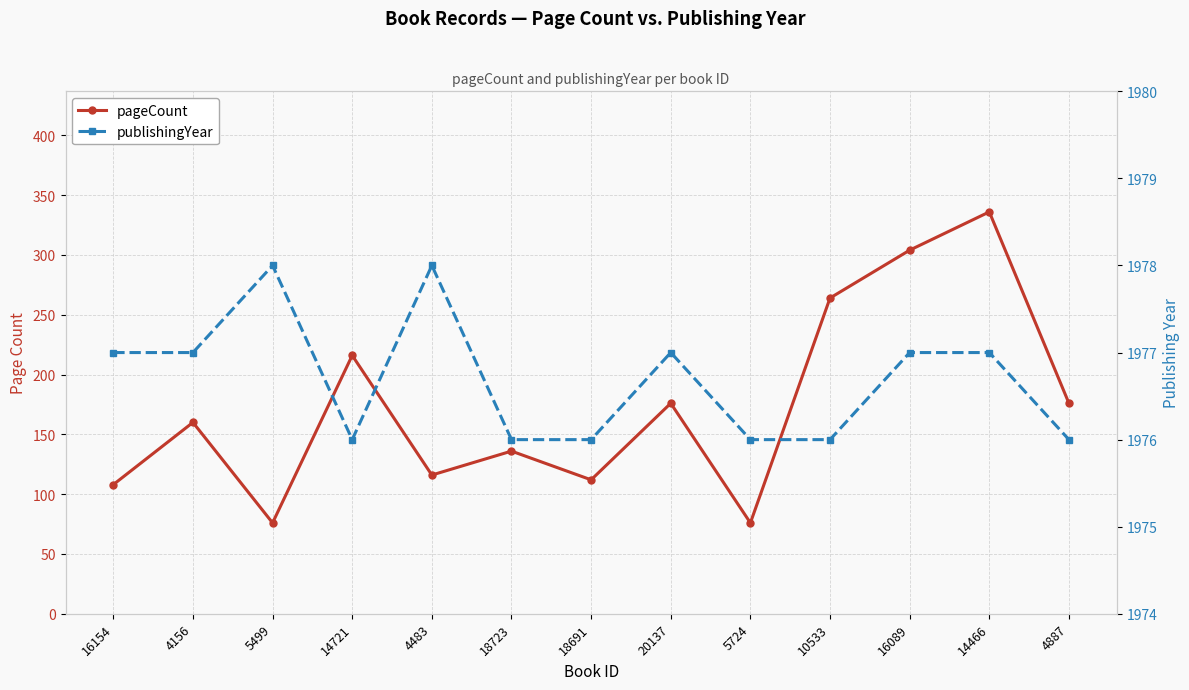

At how many categories does at least one series exceed 1320?

13